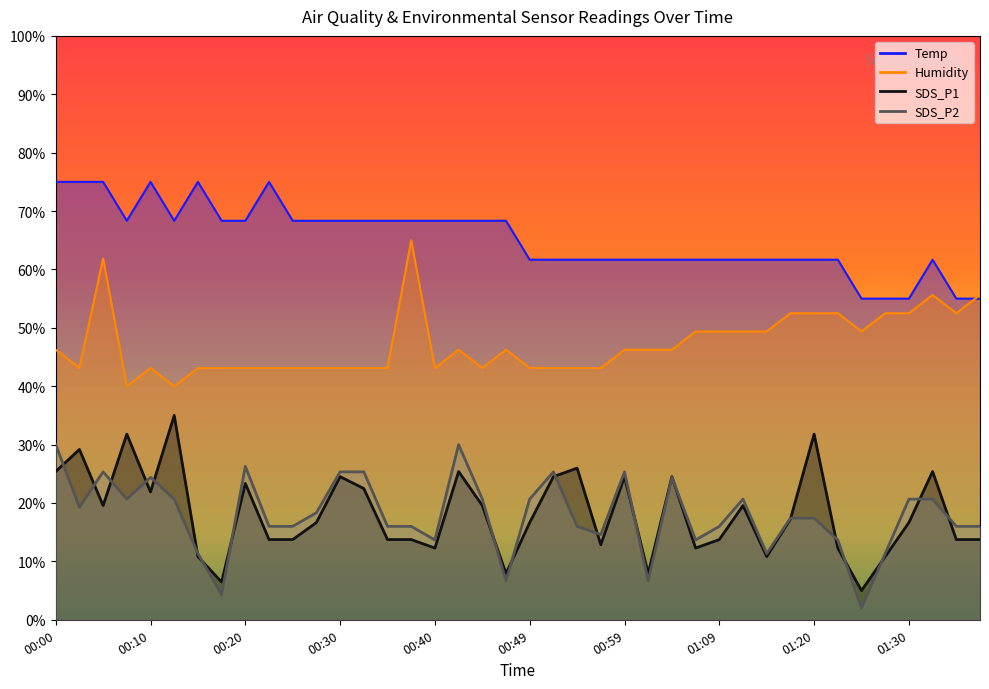

The Temp series shows 37.9 at 00:44. True or false?

False